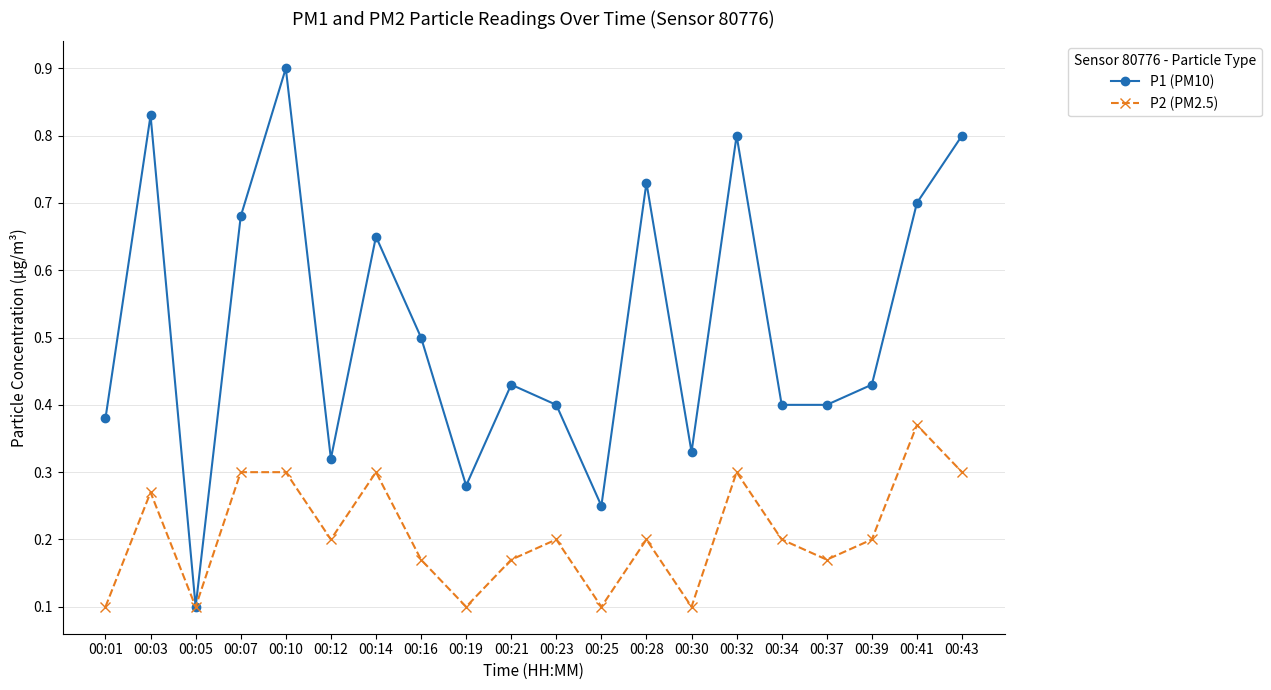

What is the sum of all P1 (PM10) values?

10.3